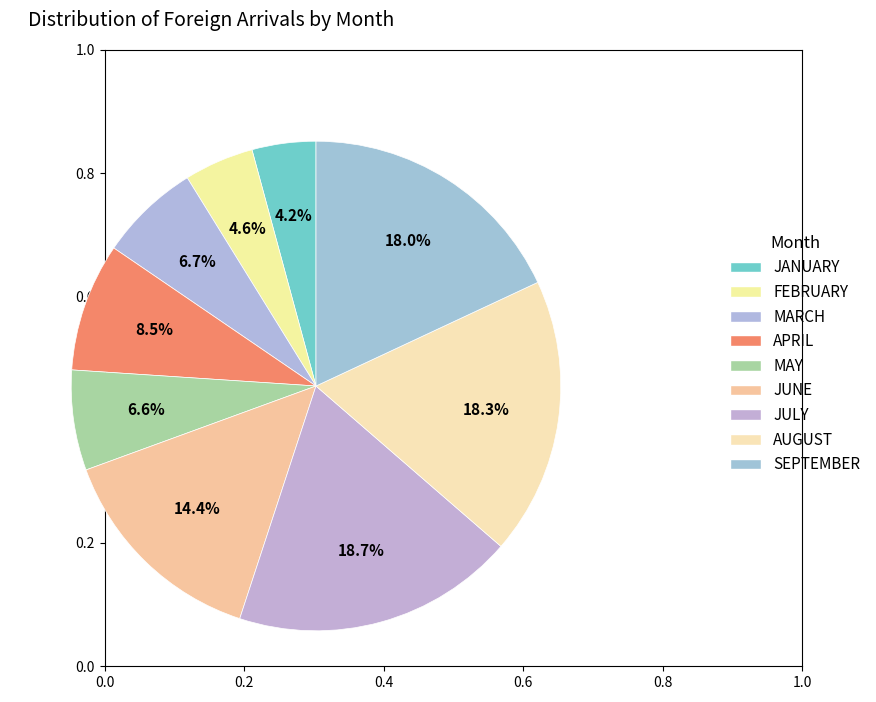

To the nearest percent, what portion does JUNE represent?

14%